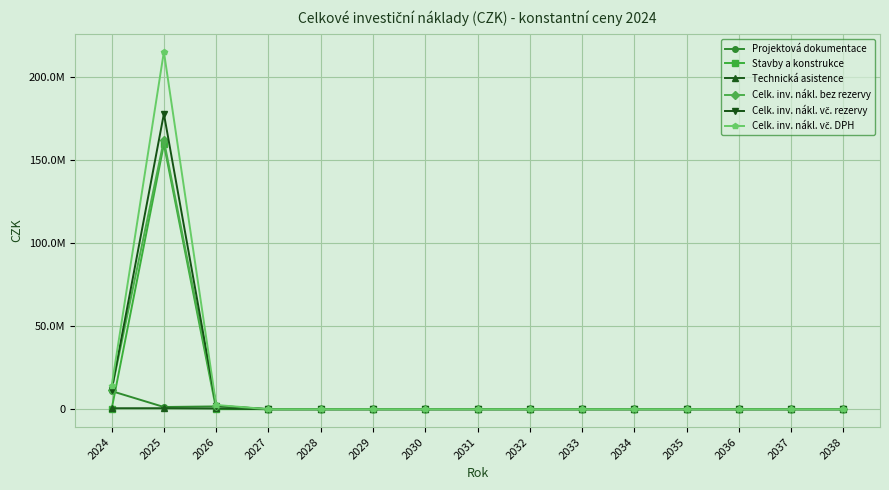

Reading left to right, list all the values displayed in this chart.

Projektová dokumentace: 10895212.1	1314079.3	1664523.6	0.0	0.0	0.0	0.0	0.0	0.0	0.0	0.0	0.0	0.0	0.0	0.0
Stavby a konstrukce: 0.0	159469143.0	0.0	0.0	0.0	0.0	0.0	0.0	0.0	0.0	0.0	0.0	0.0	0.0	0.0
Technická asistence: 579255.4	590957.9	424477.8	0.0	0.0	0.0	0.0	0.0	0.0	0.0	0.0	0.0	0.0	0.0	0.0
Celk. inv. nákl. bez rezervy: 11474467.4	161852587.2	2089001.4	0.0	0.0	0.0	0.0	0.0	0.0	0.0	0.0	0.0	0.0	0.0	0.0
Celk. inv. nákl. vč. rezervy: 11474467.4	177799501.5	2089001.4	0.0	0.0	0.0	0.0	0.0	0.0	0.0	0.0	0.0	0.0	0.0	0.0
Celk. inv. nákl. vč. DPH: 13884105.6	215137396.8	2527691.7	0.0	0.0	0.0	0.0	0.0	0.0	0.0	0.0	0.0	0.0	0.0	0.0